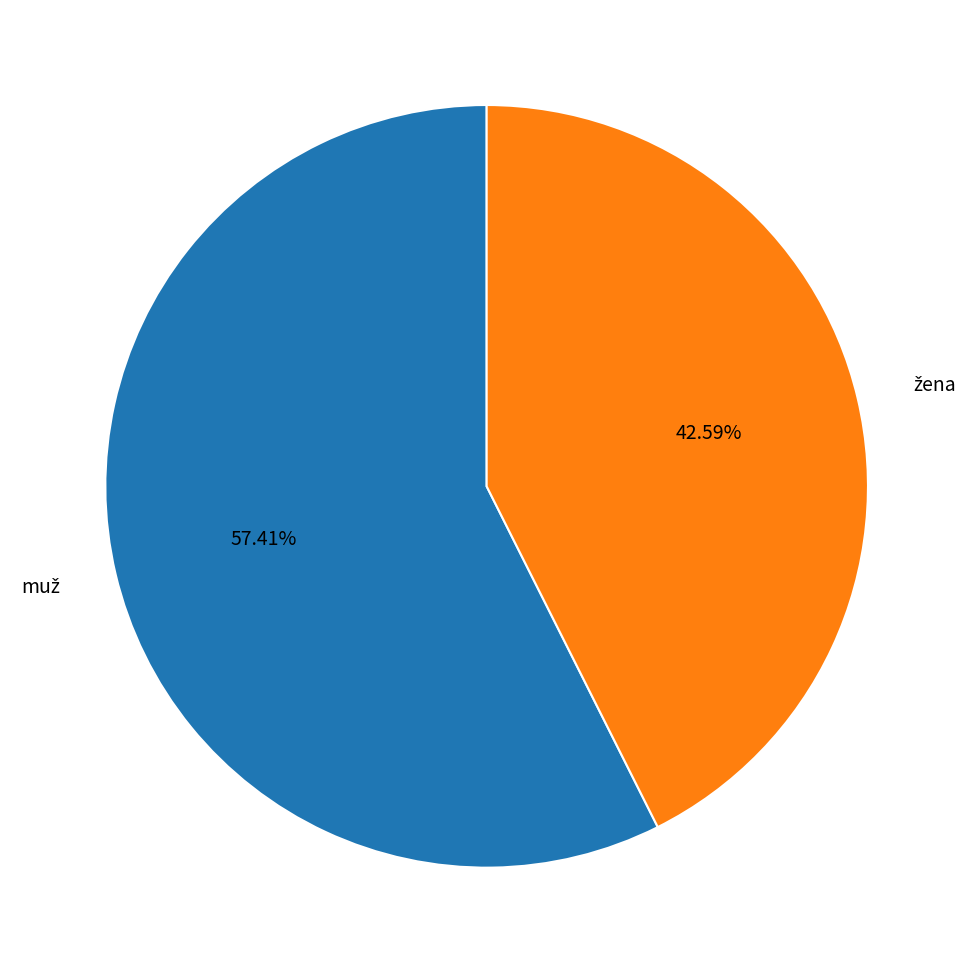

Is there any slice that represents more than half of the pie?

Yes